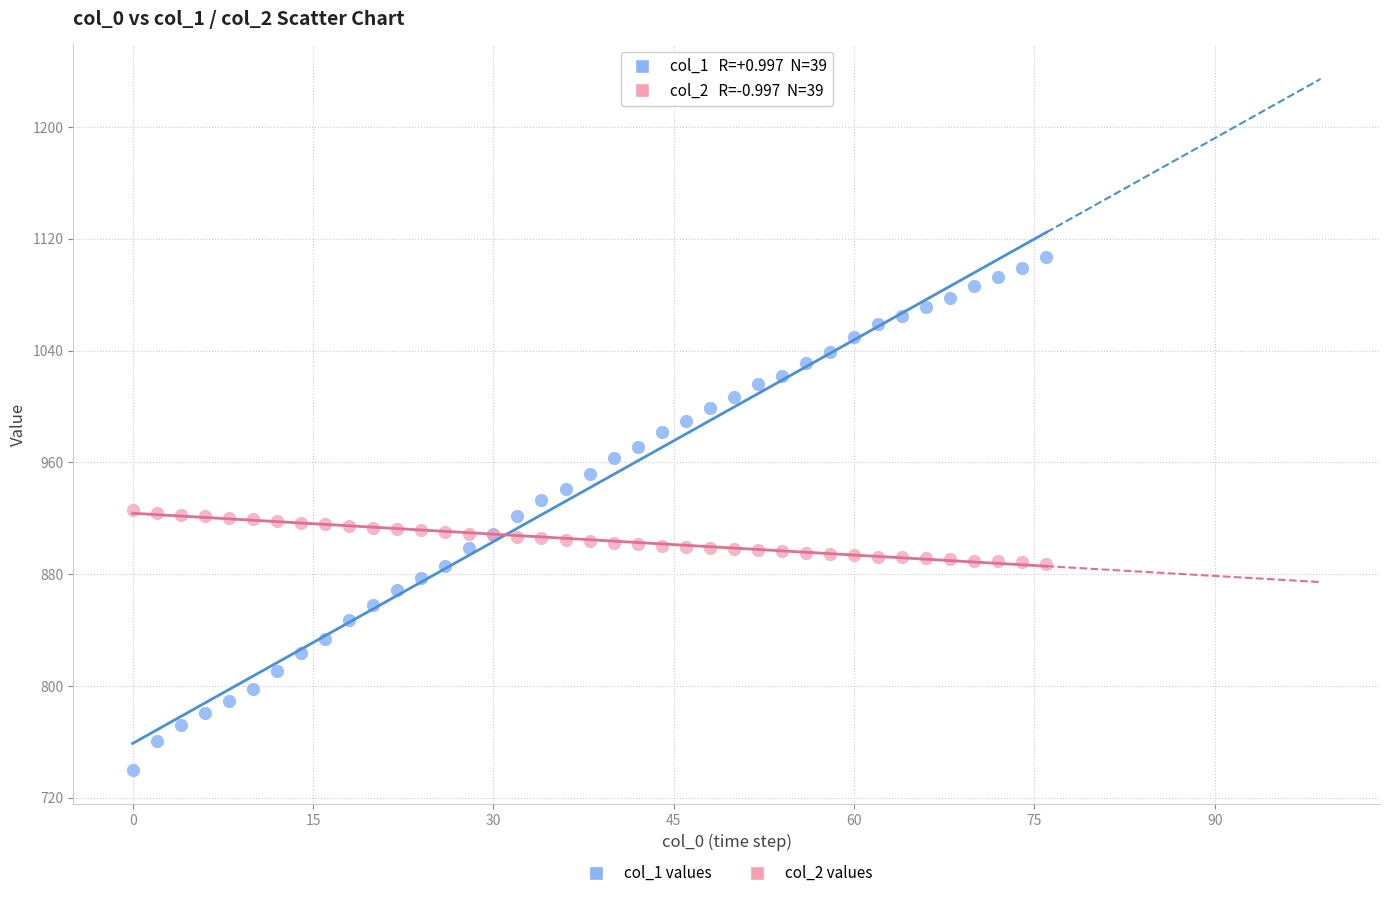

Which series contains the highest Y value?

col_1 values